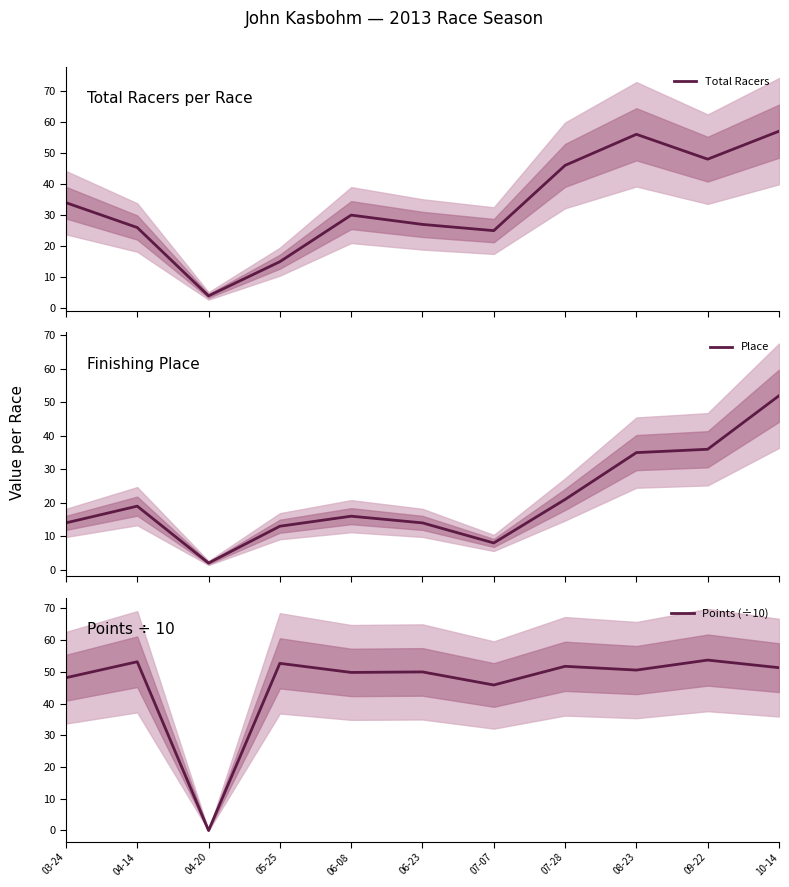

Where is Place nearest to the value 27?

07-28